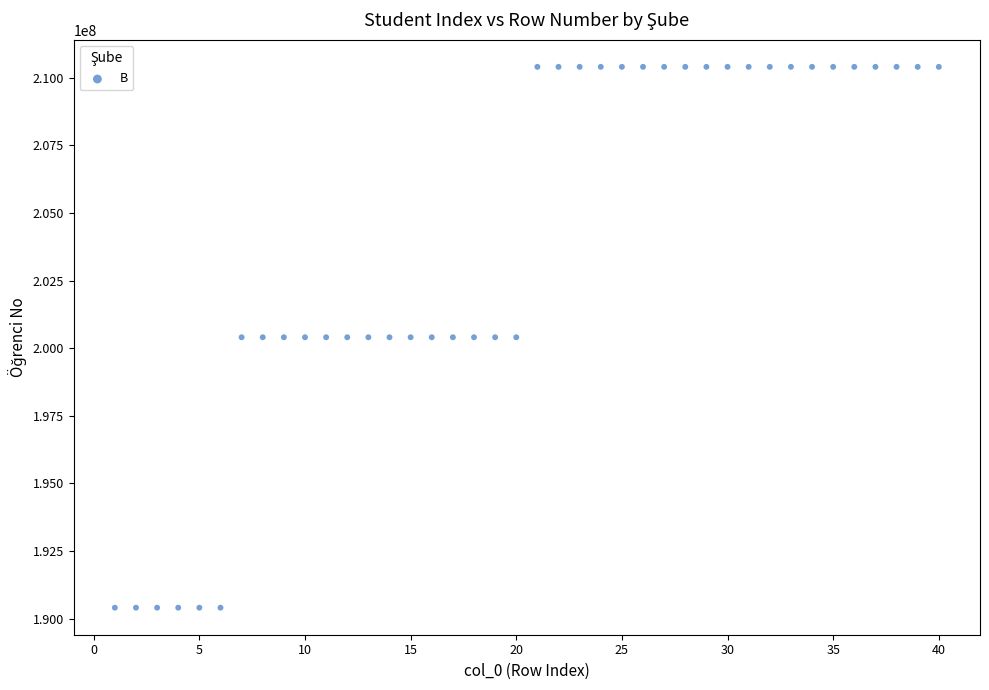

What is the range of Y values (max minus min)?

20000029